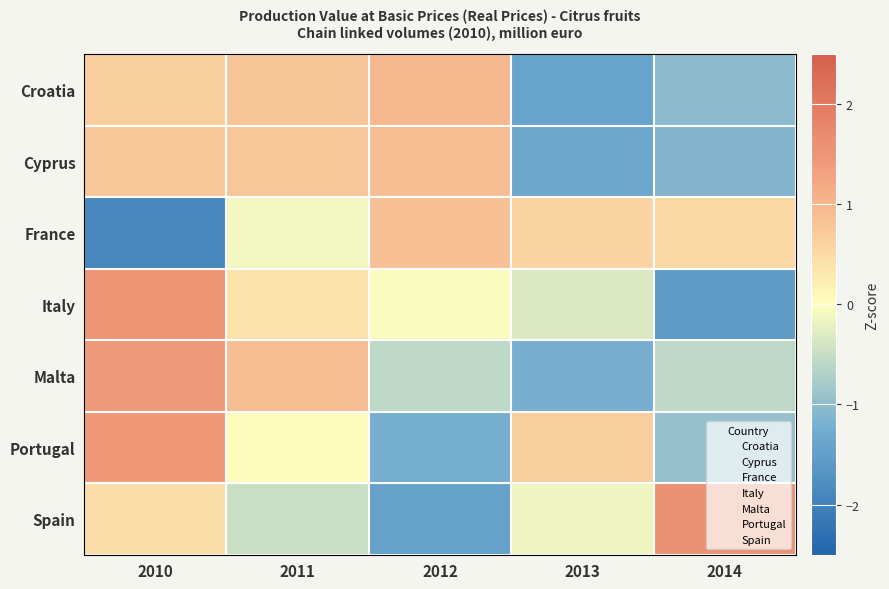

Reading right to left, list all the values displayed in this chart.

Croatia: 2014=-1.0	2013=-1.4	2012=1.0	2011=0.8	2010=0.7
Cyprus: 2014=-1.1	2013=-1.3	2012=0.9	2011=0.8	2010=0.8
France: 2014=0.5	2013=0.6	2012=0.9	2011=-0.1	2010=-1.9
Italy: 2014=-1.5	2013=-0.3	2012=-0.1	2011=0.4	2010=1.5
Malta: 2014=-0.6	2013=-1.2	2012=-0.6	2011=0.9	2010=1.4
Portugal: 2014=-1.0	2013=0.7	2012=-1.2	2011=0.0	2010=1.5
Spain: 2014=1.6	2013=-0.1	2012=-1.4	2011=-0.5	2010=0.5